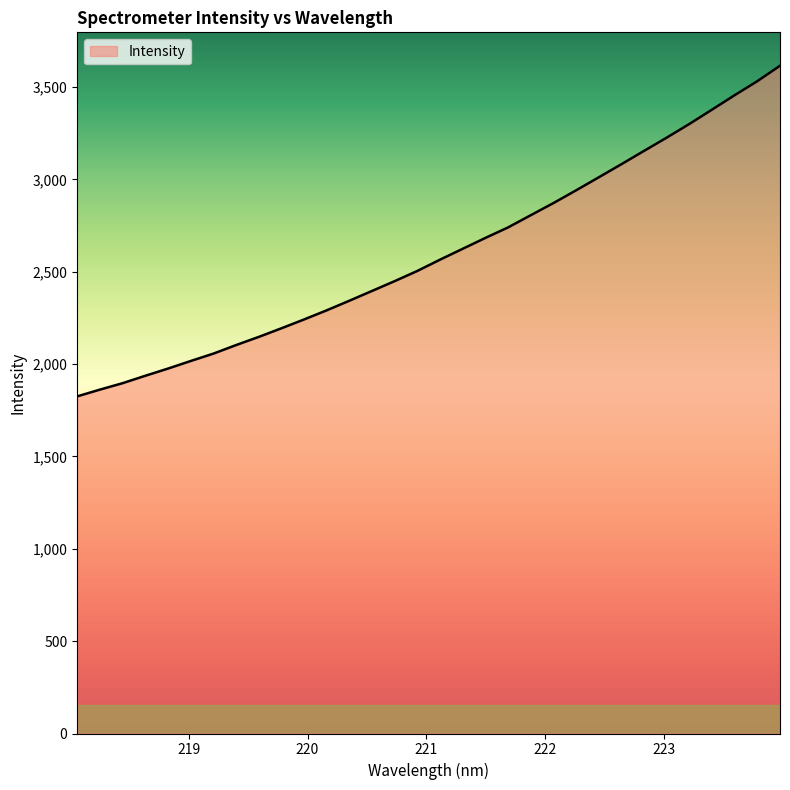

What is the difference between the maximum and minimum values?

1790.1